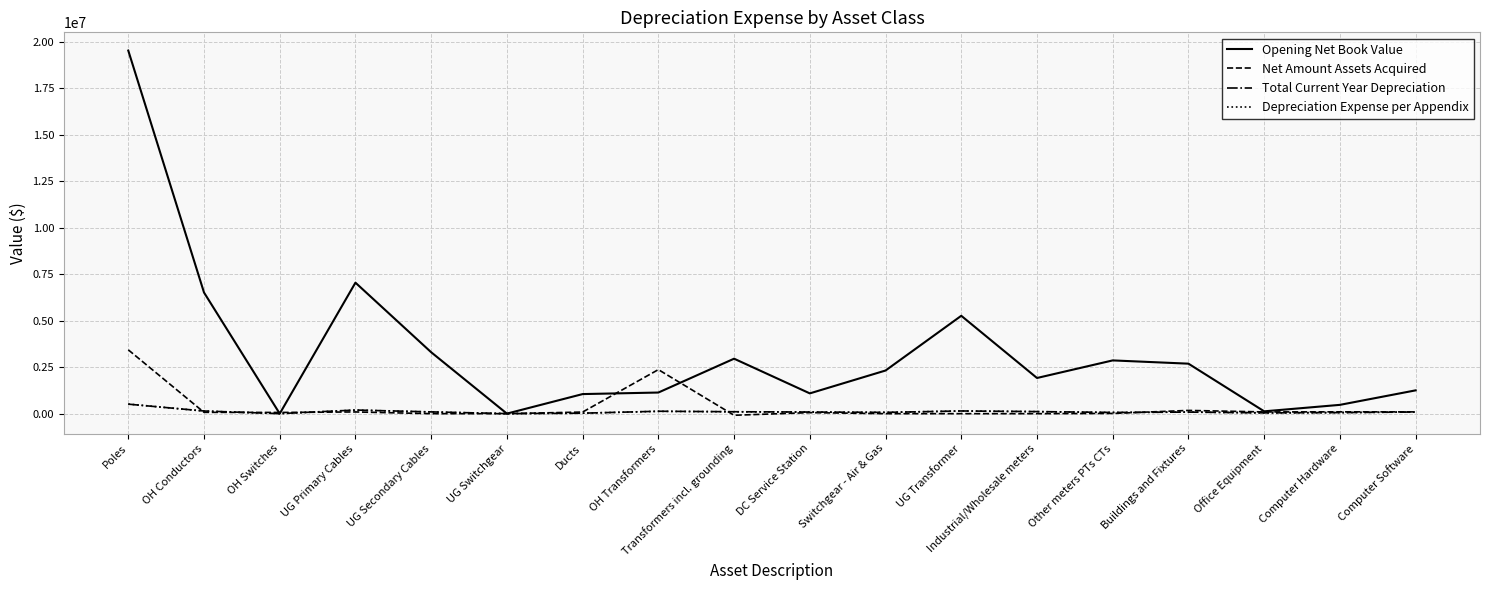

The Depreciation Expense per Appendix series shows 89223.0 at Computer Software. True or false?

True